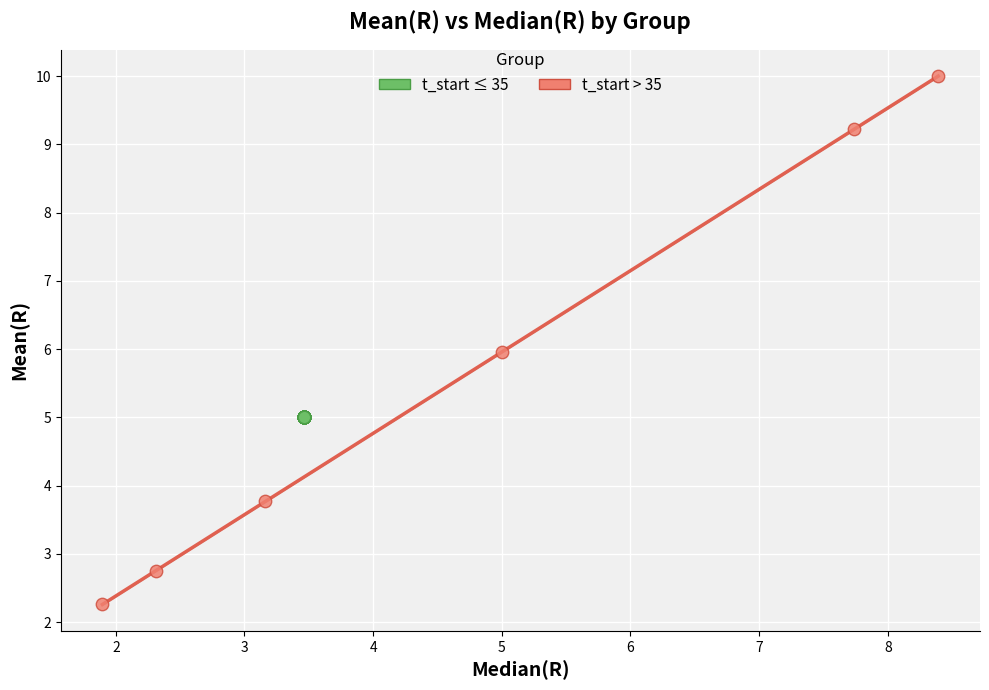

Which series contains the highest Y value?

t_start > 35